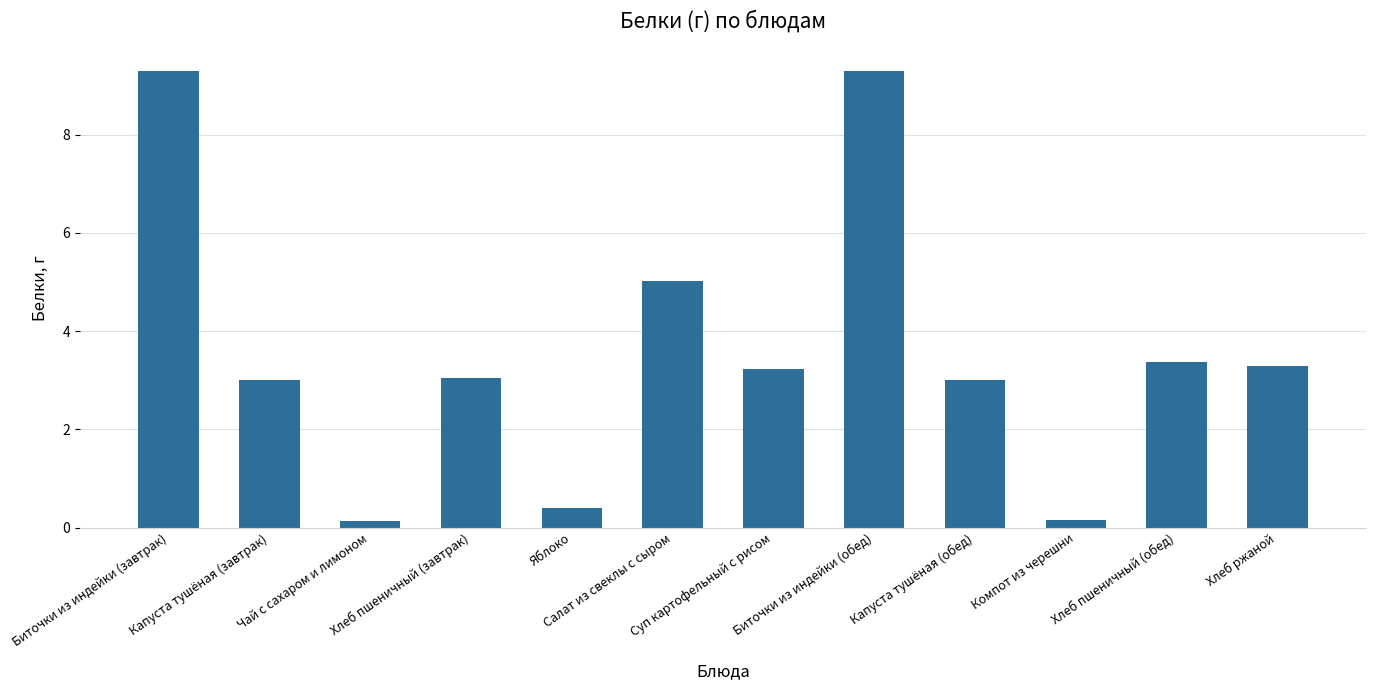

The value at Биточки из индейки (обед) is 5.7. True or false?

False